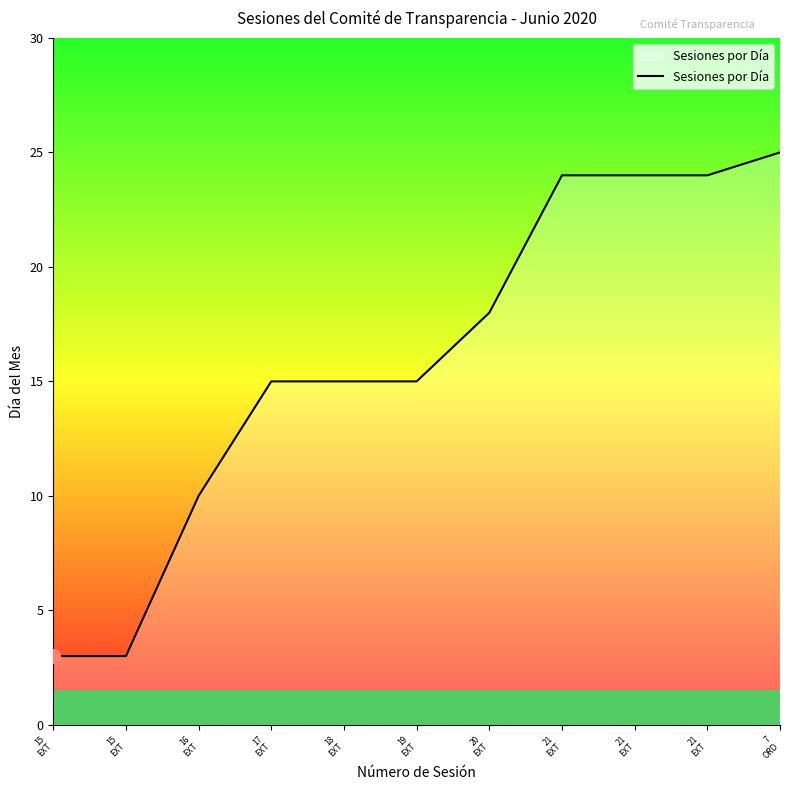

What is the value of the 6th point from the left?

15